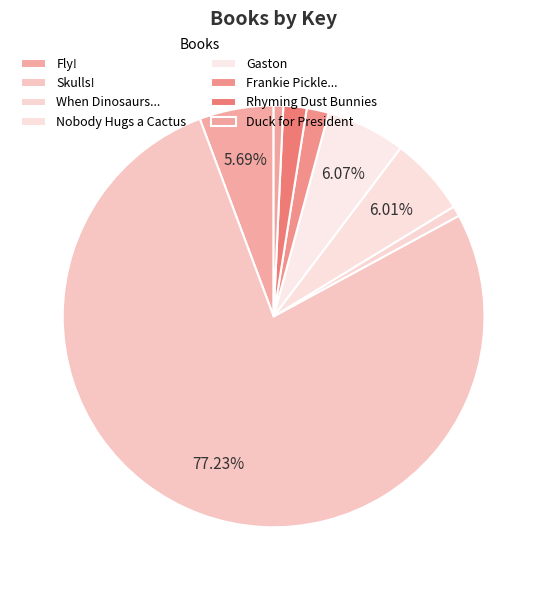

To the nearest percent, what is the average slice percentage?

12%